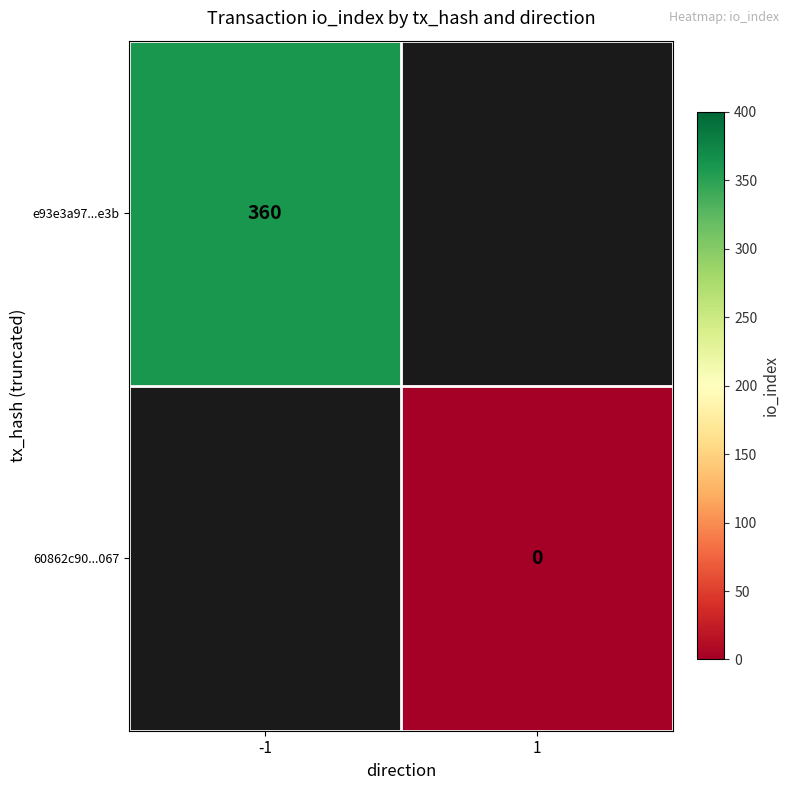

Is the value of 60862c90...067 at 1 greater than the value of e93e3a97...e3b at -1?

No